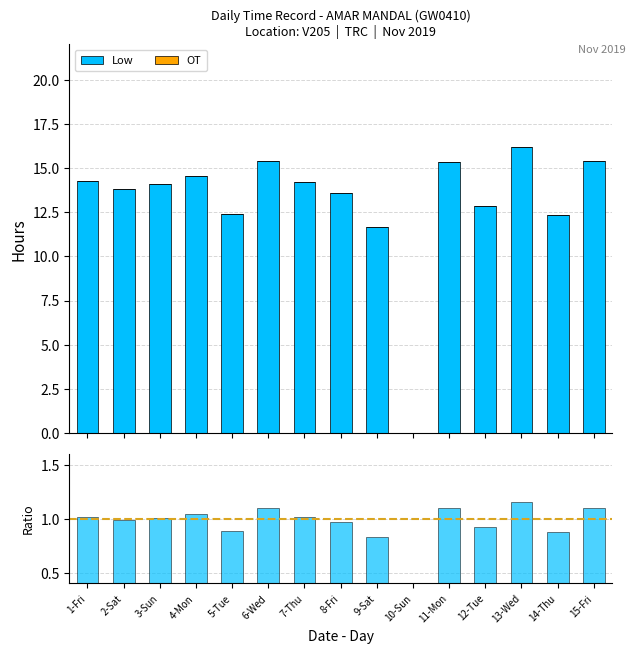

The obs./pred. series shows 1.4 at 1-Fri. True or false?

False